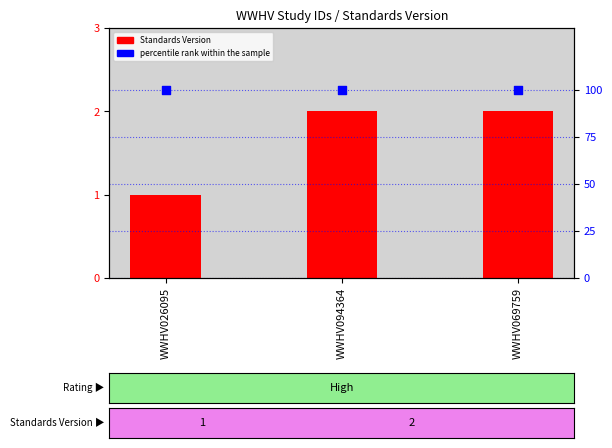

Which series contains the highest Y value?

percentile rank within the sample